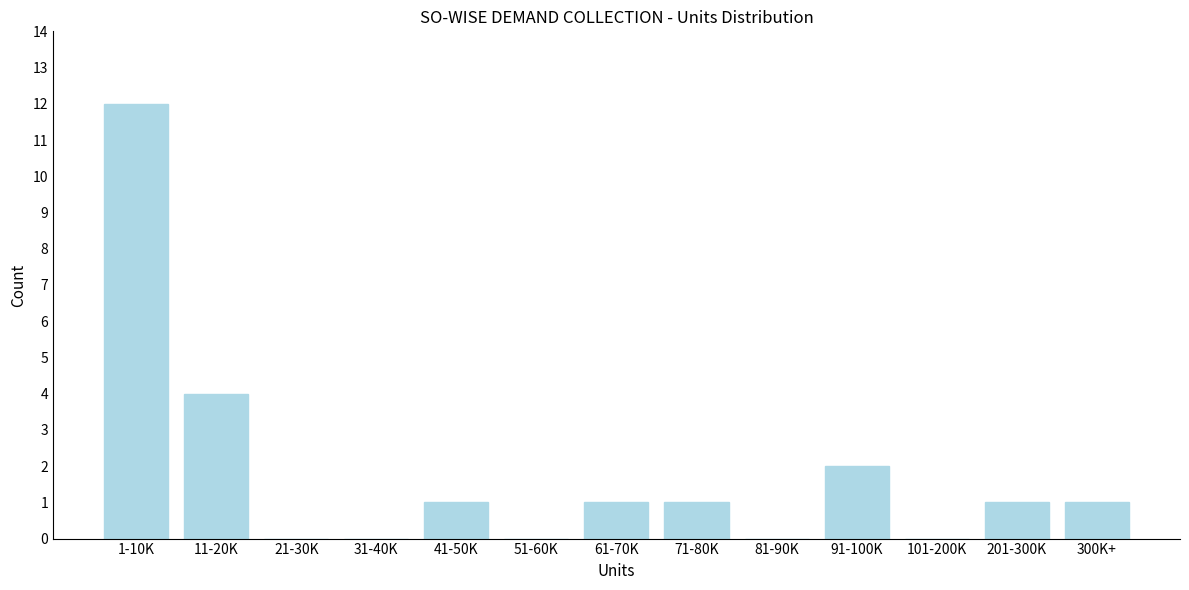

Reading left to right, what are all the values shown in this chart?

1-10K=12	11-20K=4	21-30K=0	31-40K=0	41-50K=1	51-60K=0	61-70K=1	71-80K=1	81-90K=0	91-100K=2	101-200K=0	201-300K=1	300K+=1